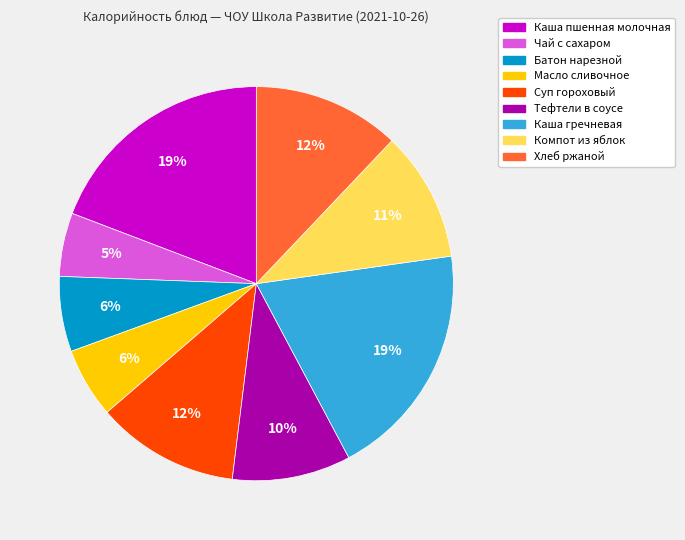

Does Масло сливочное account for over 50% of the chart?

No